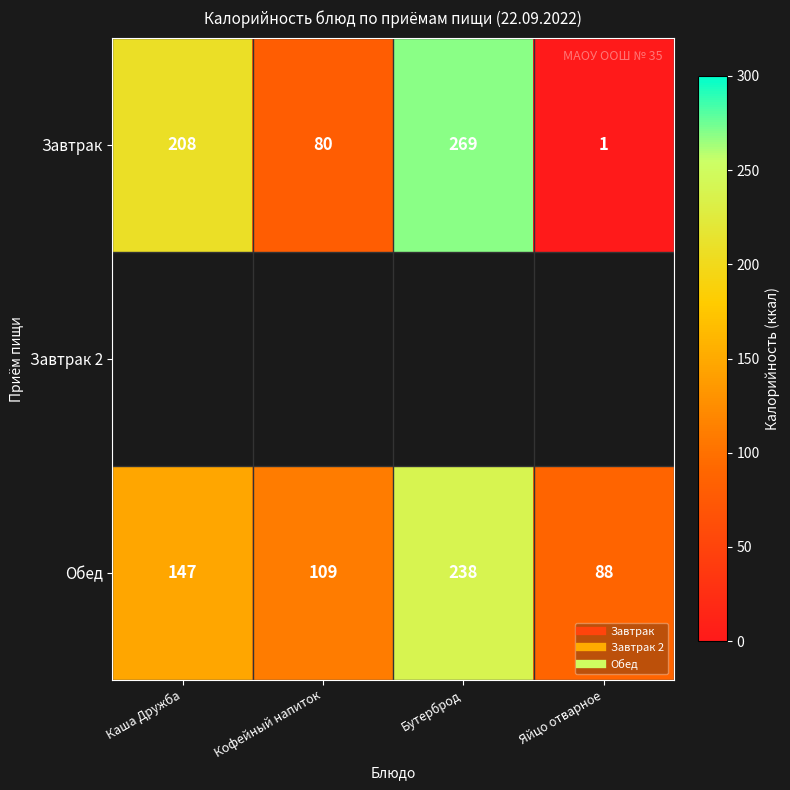

Rank the series by their maximum value, from highest to lowest.

Завтрак, Завтрак 2, Обед